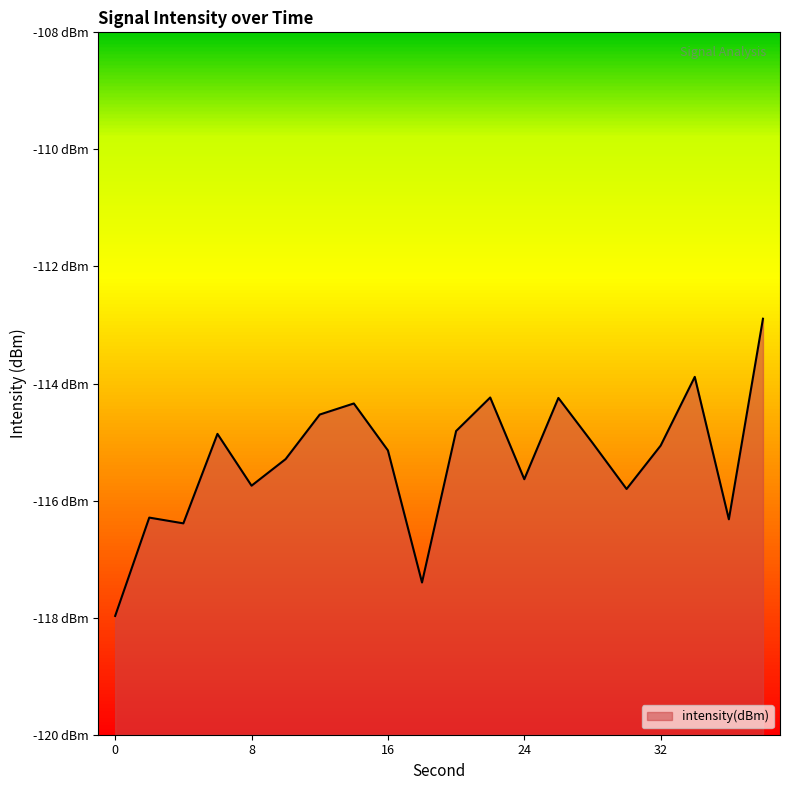

Reading left to right, what are all the values shown in this chart?

-118.0	-116.3	-116.4	-114.9	-115.7	-115.3	-114.5	-114.3	-115.1	-117.4	-114.8	-114.2	-115.6	-114.2	-115.0	-115.8	-115.1	-113.9	-116.3	-112.9